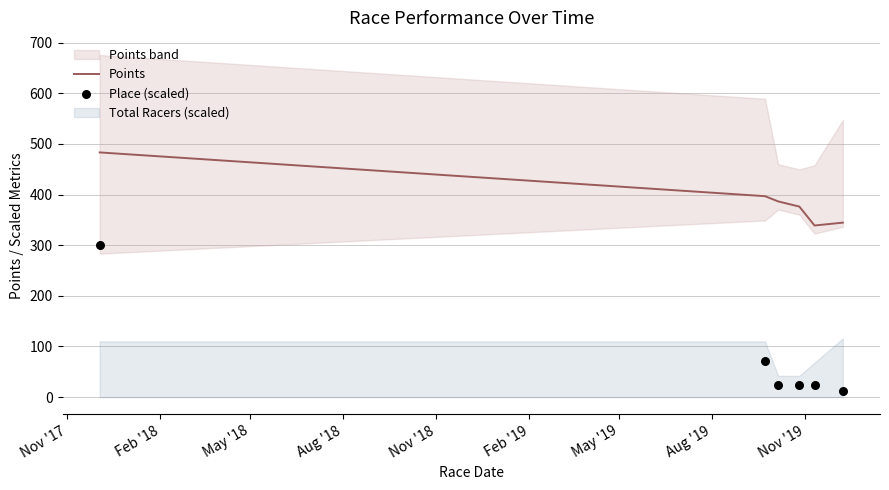

Which series contains the highest Y value?

Points